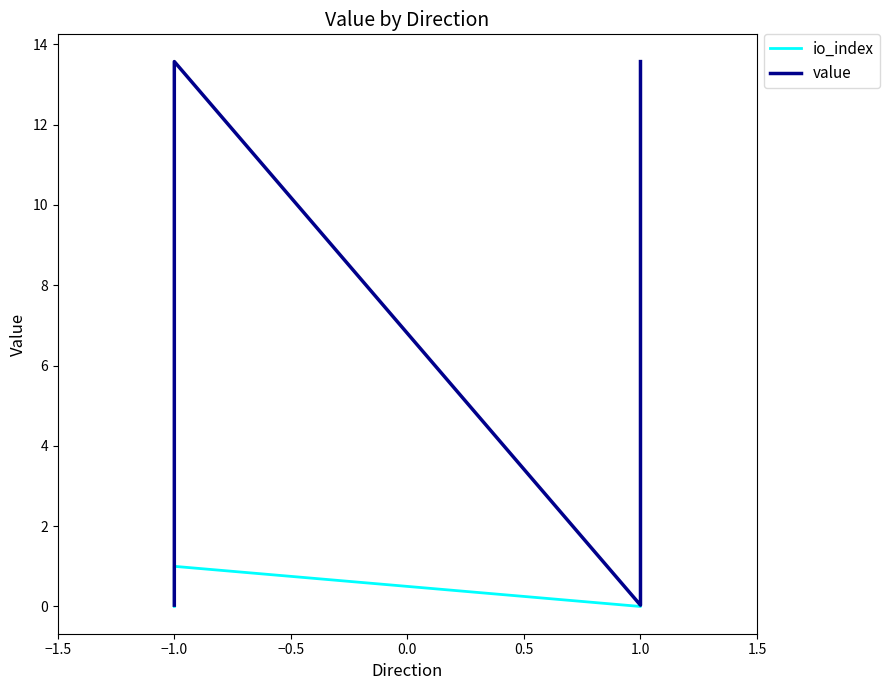

List the series in order of their overall mean, lowest first.

io_index, value